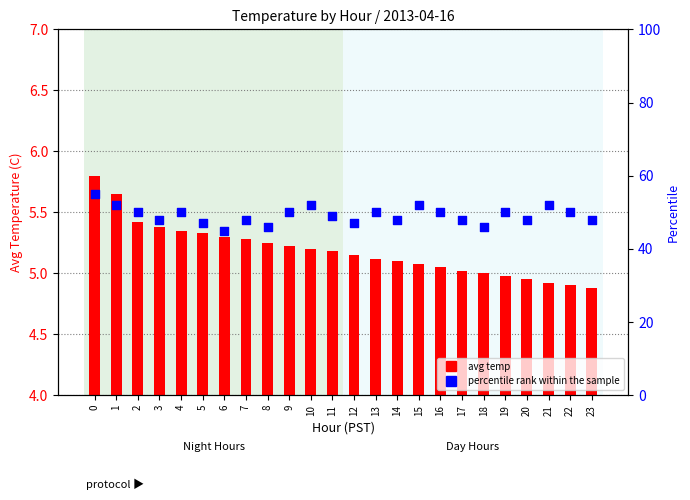

At how many categories does at least one series exceed 27?

24